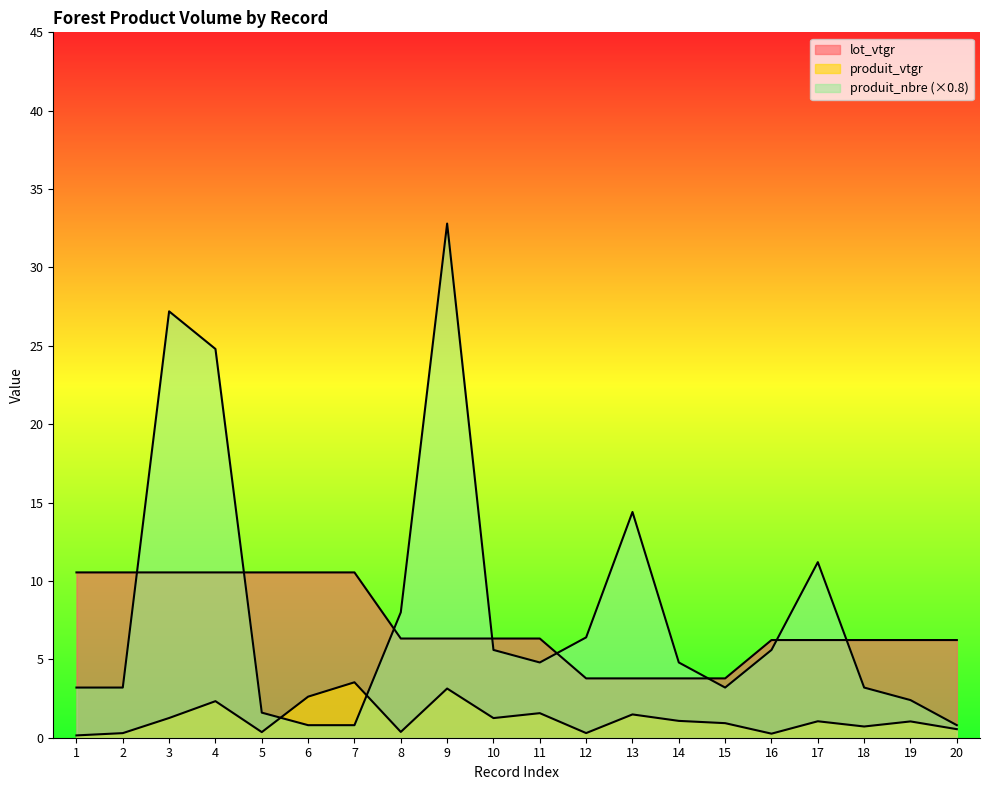

Between 11 and 13, which is larger?

11